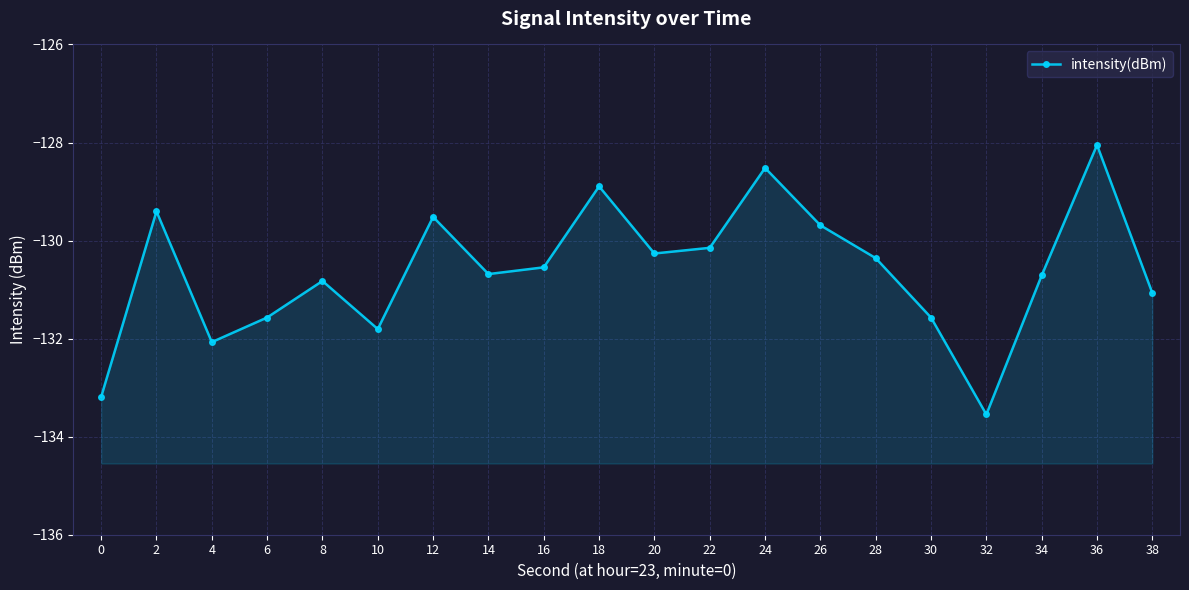

How many points are lower than both their immediate neighbors (excluding endpoints)?

5